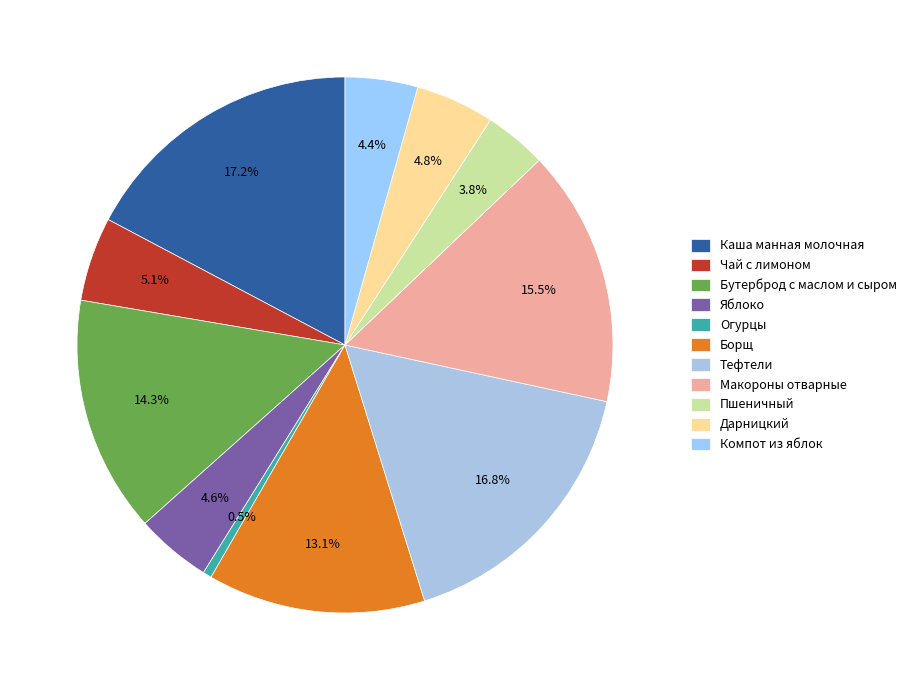

Rank the categories by value from lowest to highest.

Огурцы, Пшеничный, Компот из яблок, Яблоко, Дарницкий, Чай с лимоном, Борщ, Бутерброд с маслом и сыром, Макороны отварные, Тефтели, Каша манная молочная